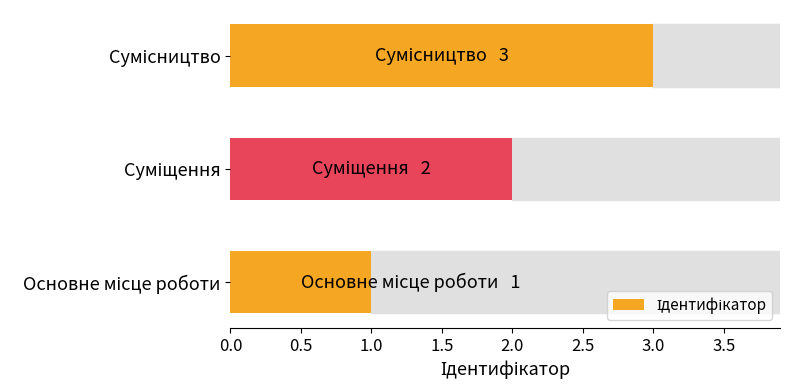

What is the sum of all values?

6